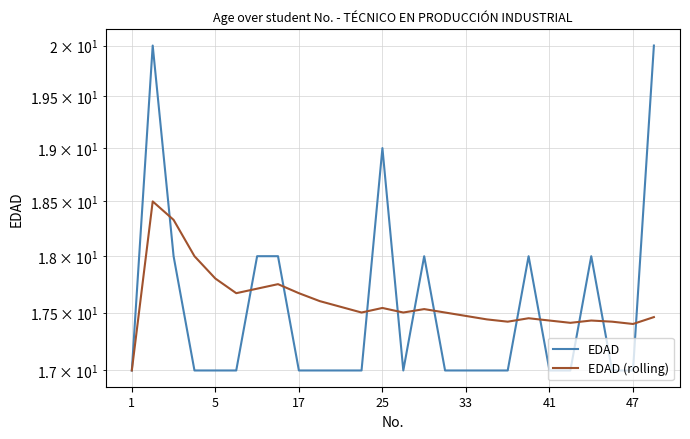

At how many categories does at least one series exceed 19?

2